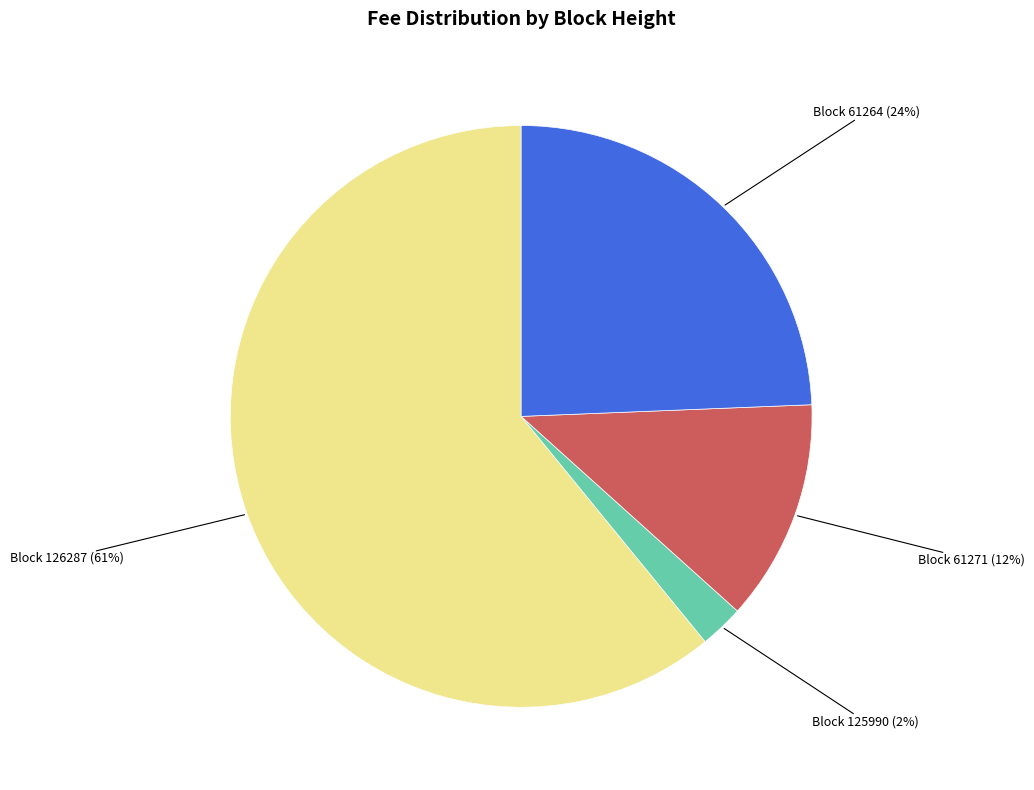

To the nearest percent, what is the average slice percentage?

25%